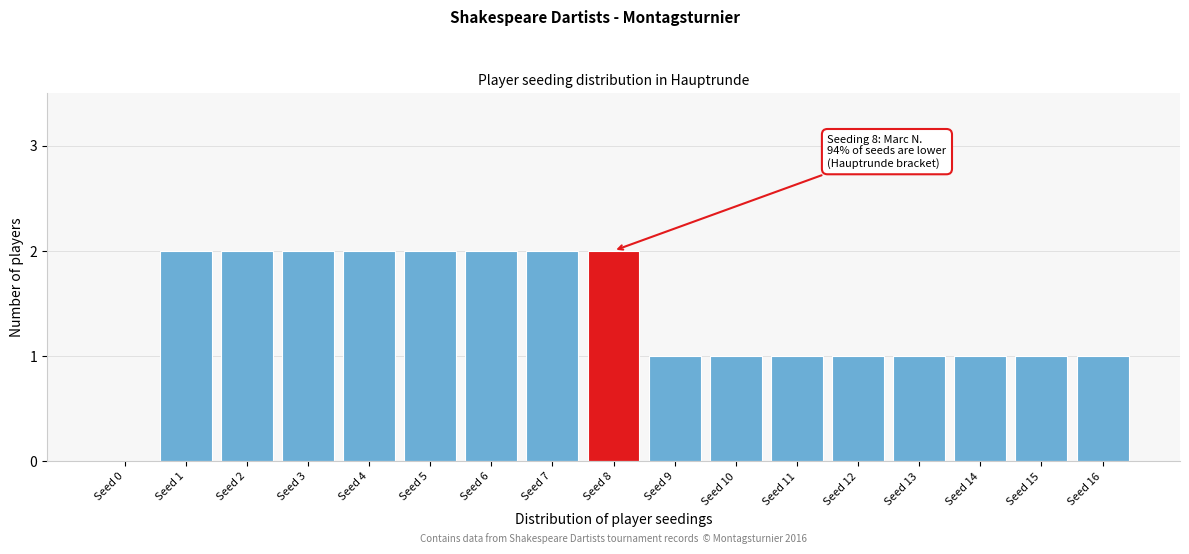

Reading left to right, transcribe all the data shown in this chart.

Seed 0=0	Seed 1=2	Seed 2=2	Seed 3=2	Seed 4=2	Seed 5=2	Seed 6=2	Seed 7=2	Seed 8=2	Seed 9=1	Seed 10=1	Seed 11=1	Seed 12=1	Seed 13=1	Seed 14=1	Seed 15=1	Seed 16=1